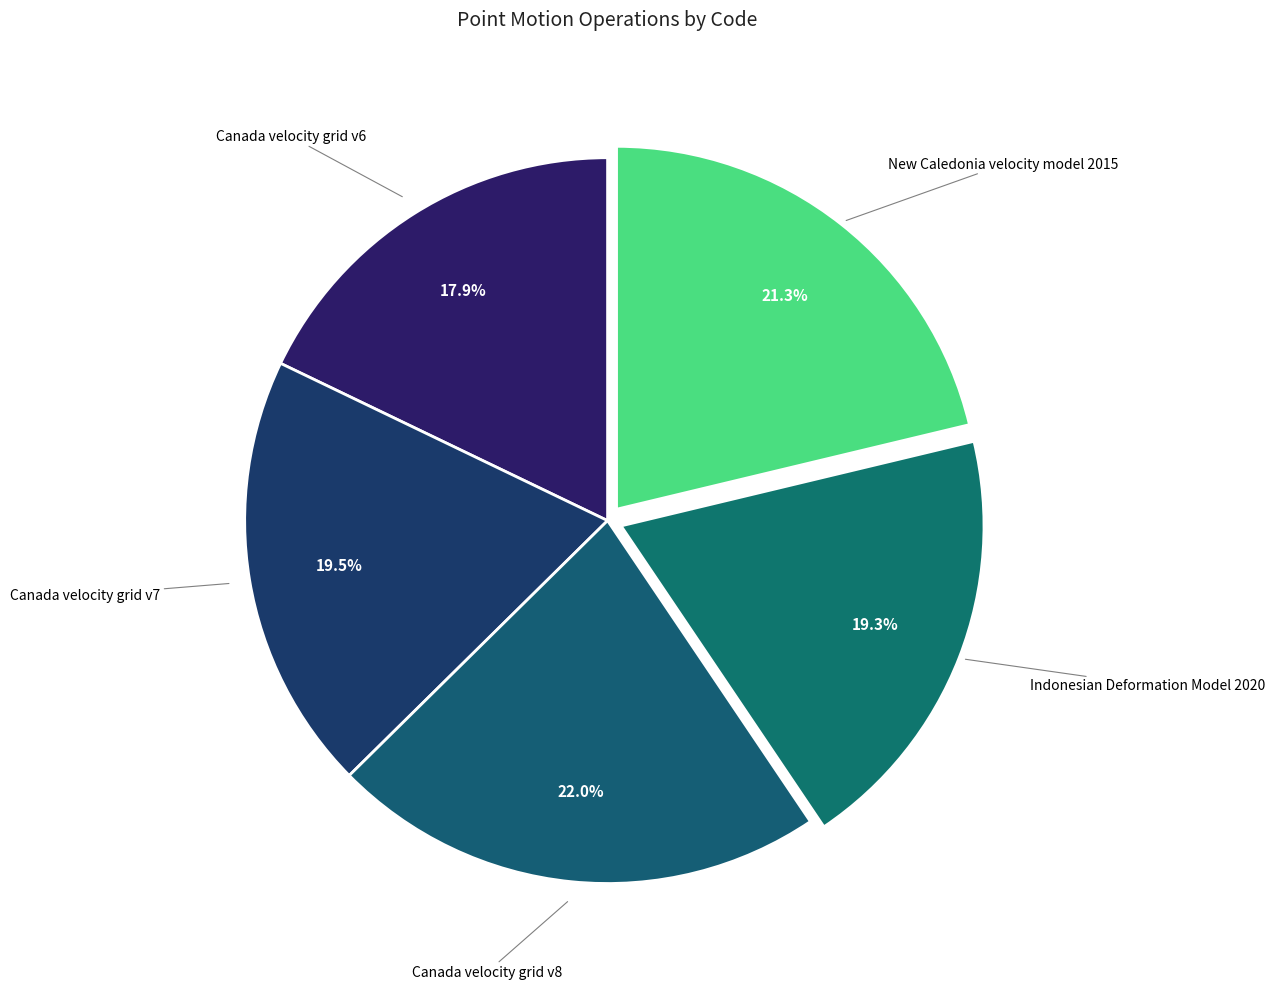

Which category has the smallest portion of the pie?

Canada velocity grid v6